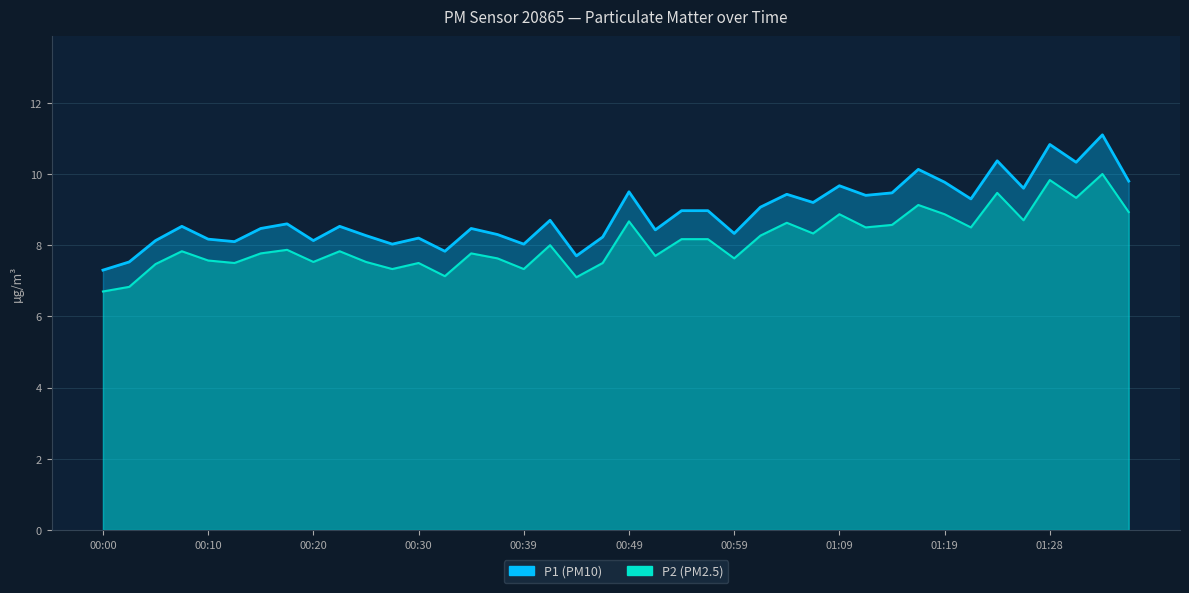

The value of P1 at 00:22 is 8.5. True or false?

True